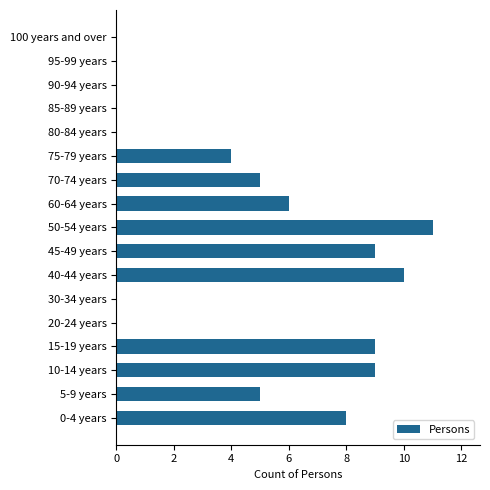

At which category does the chart reach its peak across all series?

50-54 years